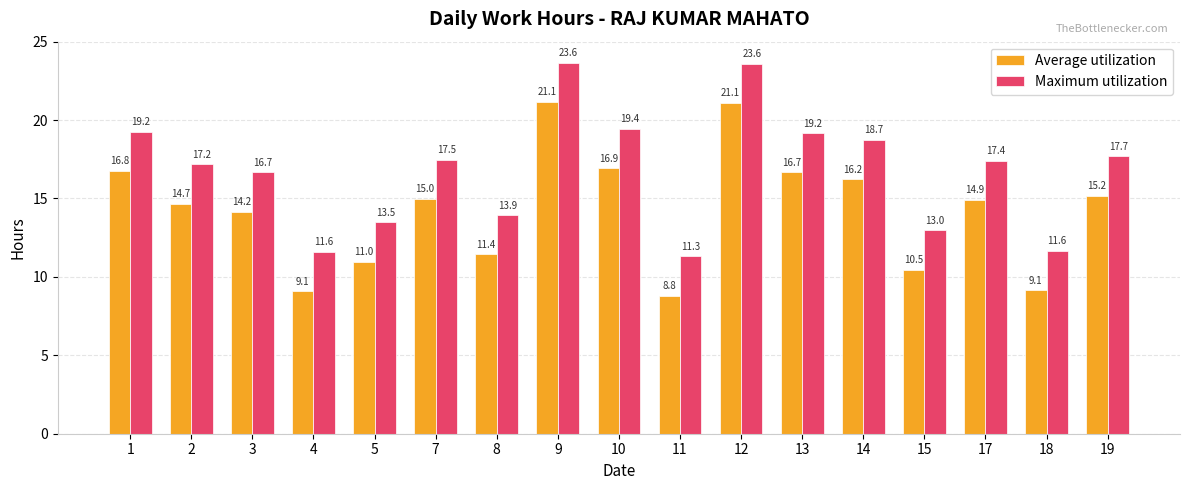

List the series in order of their overall mean, highest first.

Maximum utilization, Average utilization